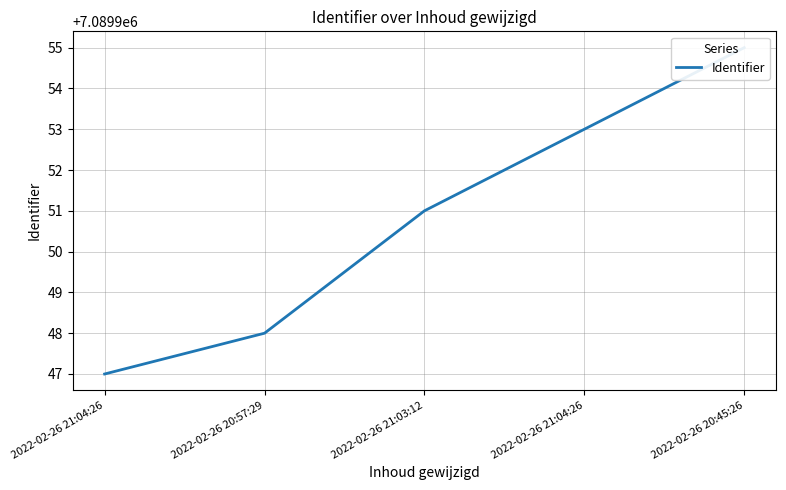

Rank the categories by value from lowest to highest.

2022-02-26 21:04:26, 2022-02-26 20:57:29, 2022-02-26 21:03:12, 2022-02-26 21:04:26, 2022-02-26 20:45:26